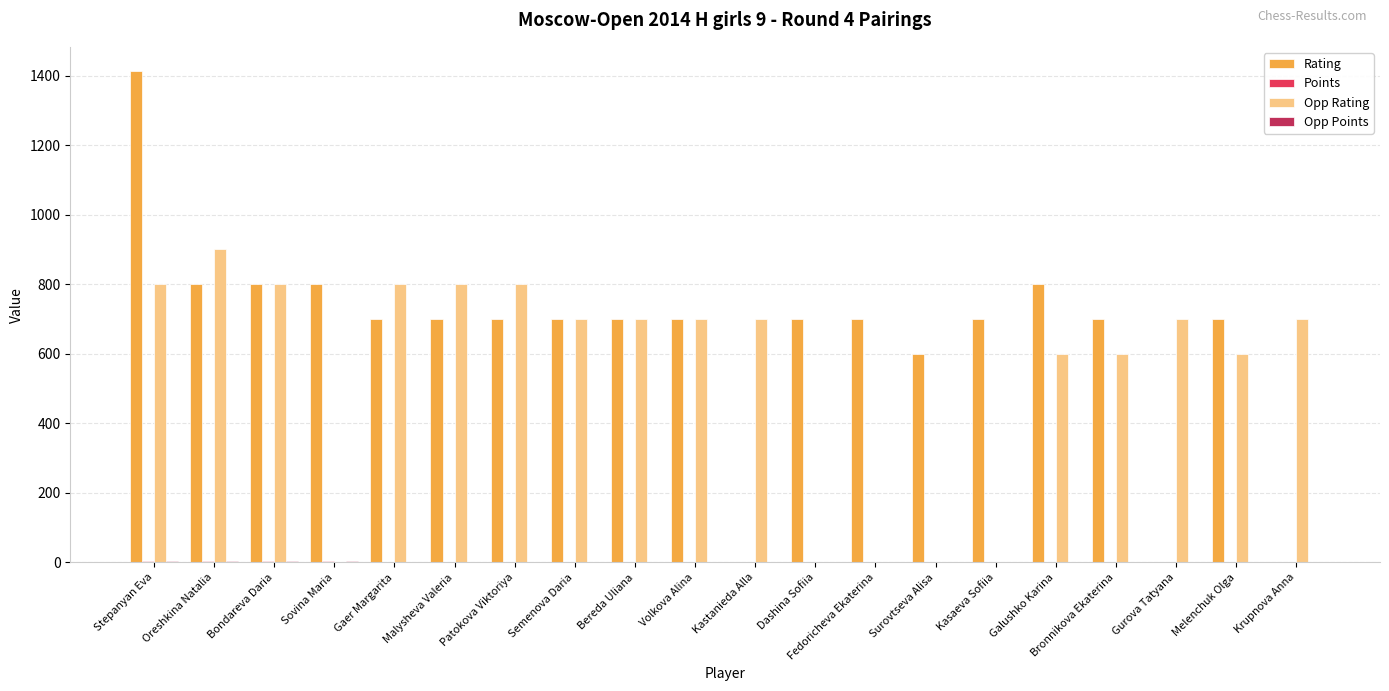

Between Gaer Margarita and Kastanieda Alla, which series saw the biggest shift?

Rating